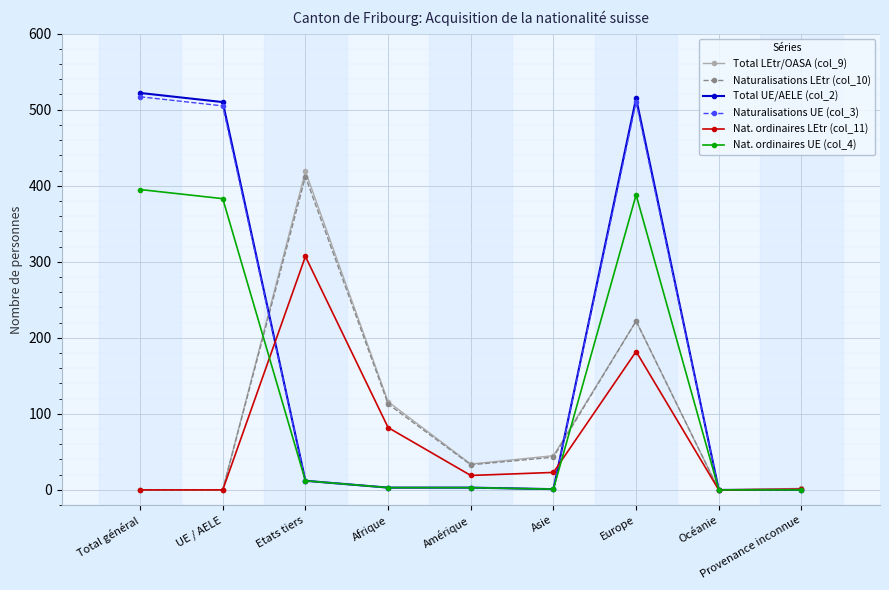

At how many categories does at least one series exceed 178?

4